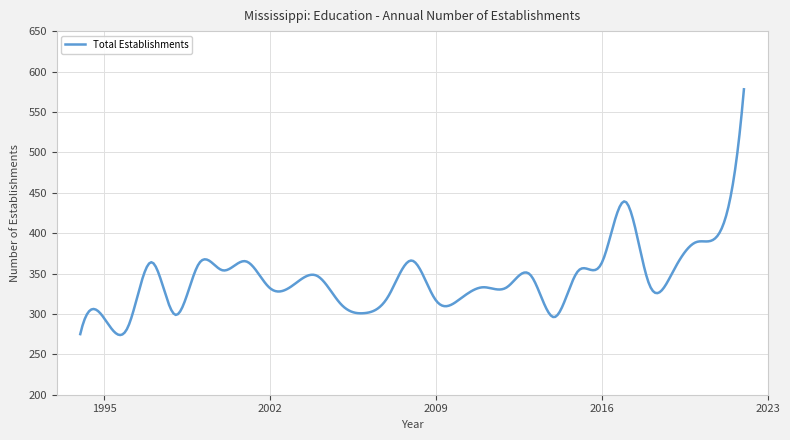

What is the sum of all values?

103231.0